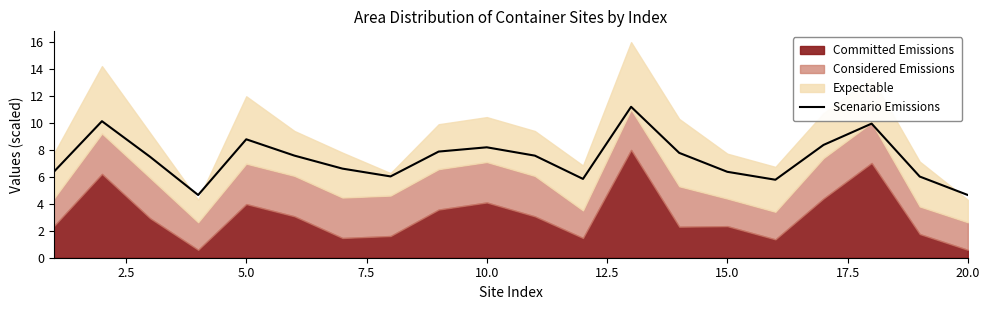

What is the minimum value for Scenario Emissions?

4.7